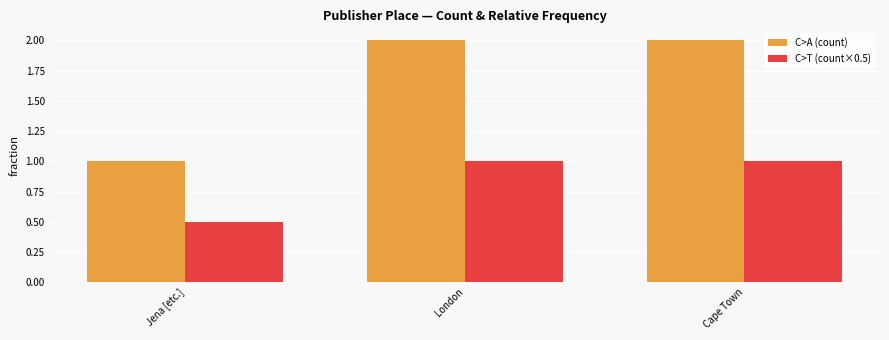

What is the total value across all series at London?

3.0